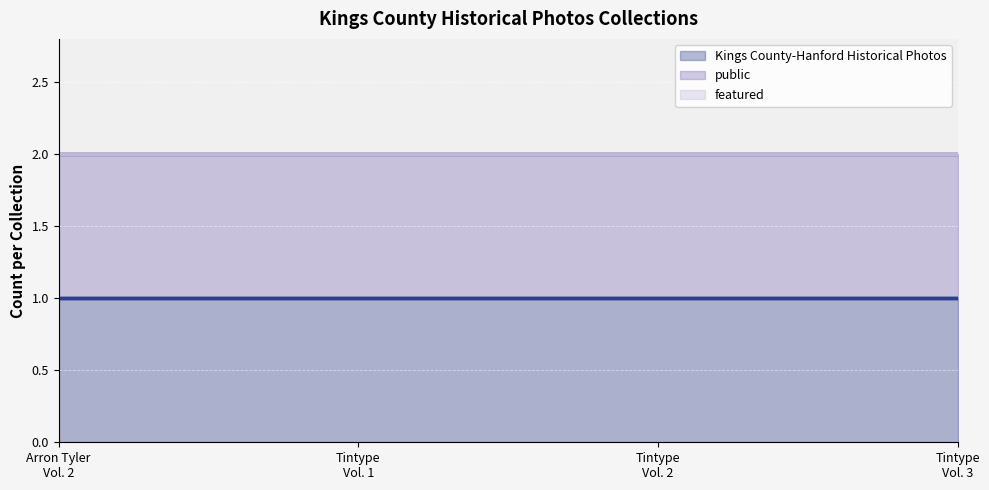

Is it true that featured equals 0 at Tintype Portraits Vol. 3?

True